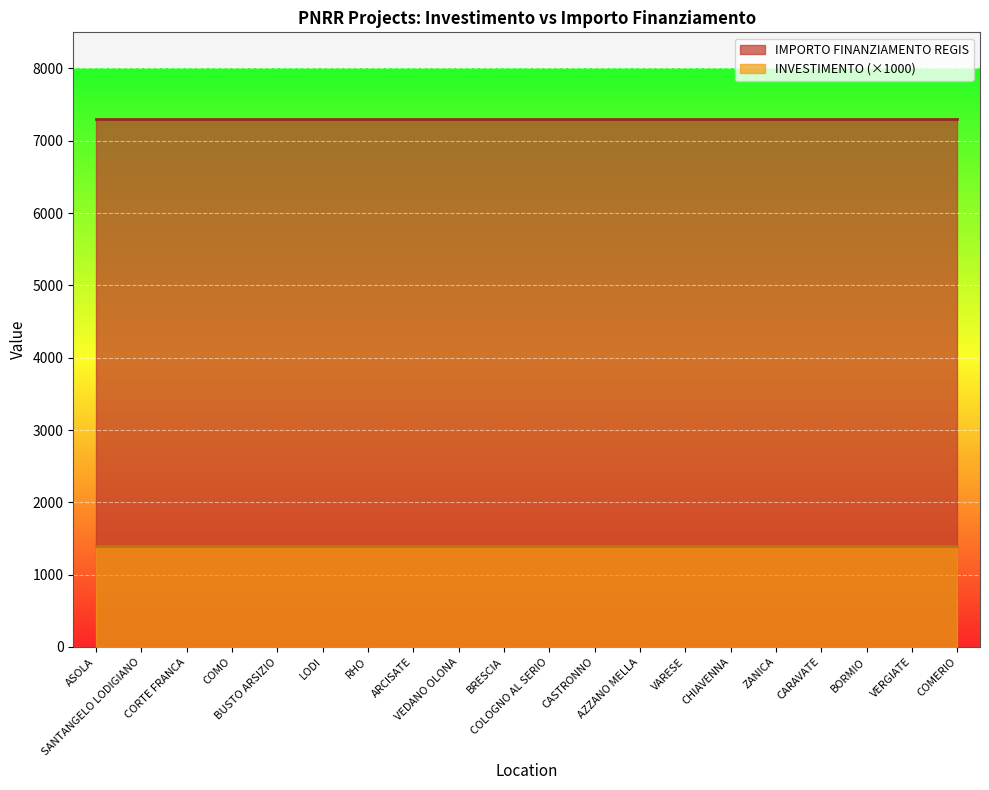

True or false: IMPORTO FINANZIAMENTO REGIS and INVESTIMENTO intersect in this chart.

False